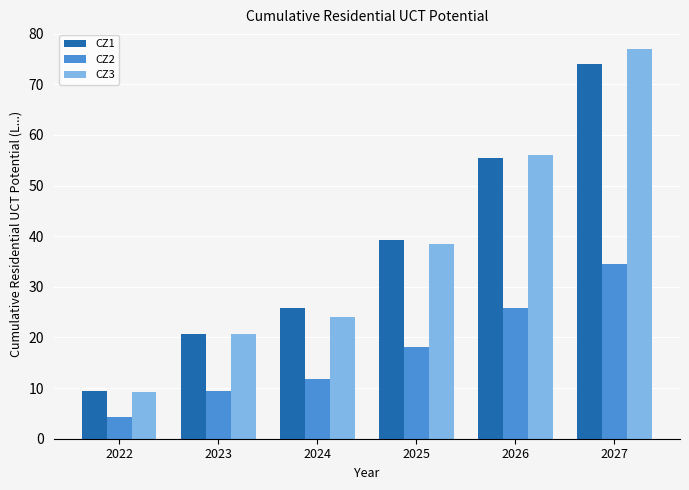

What value does the CZ3 series have at 2026?

56.1